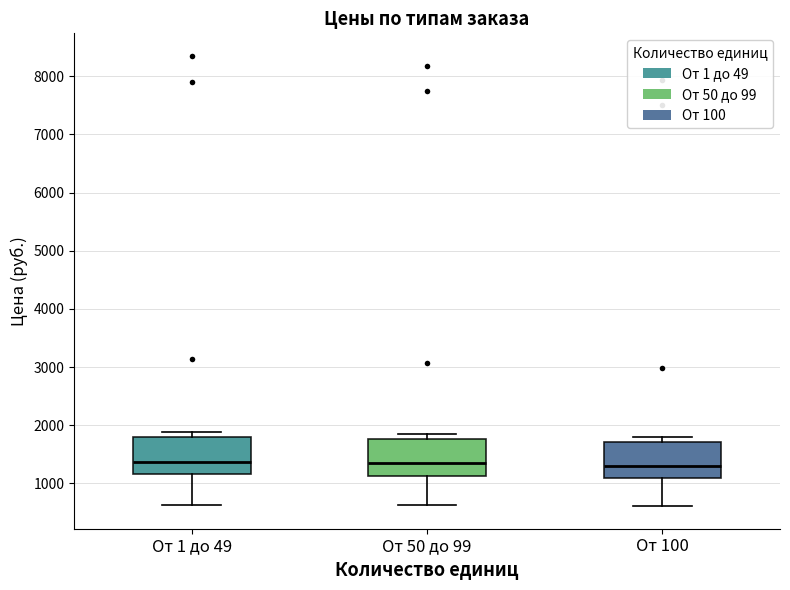

Where does the lower whisker of the box for От 100 end on the y-axis? The values are not printed on the chart, so give them approximately, as read against the axis.

600